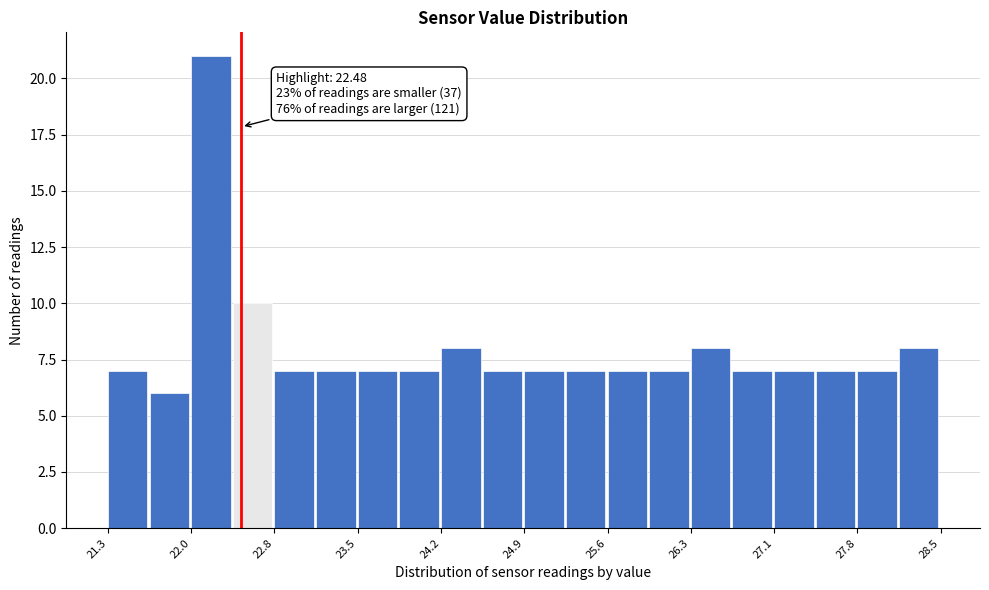

Read against the x-axis, roughly where is the centre of the tallest bar?

22.2